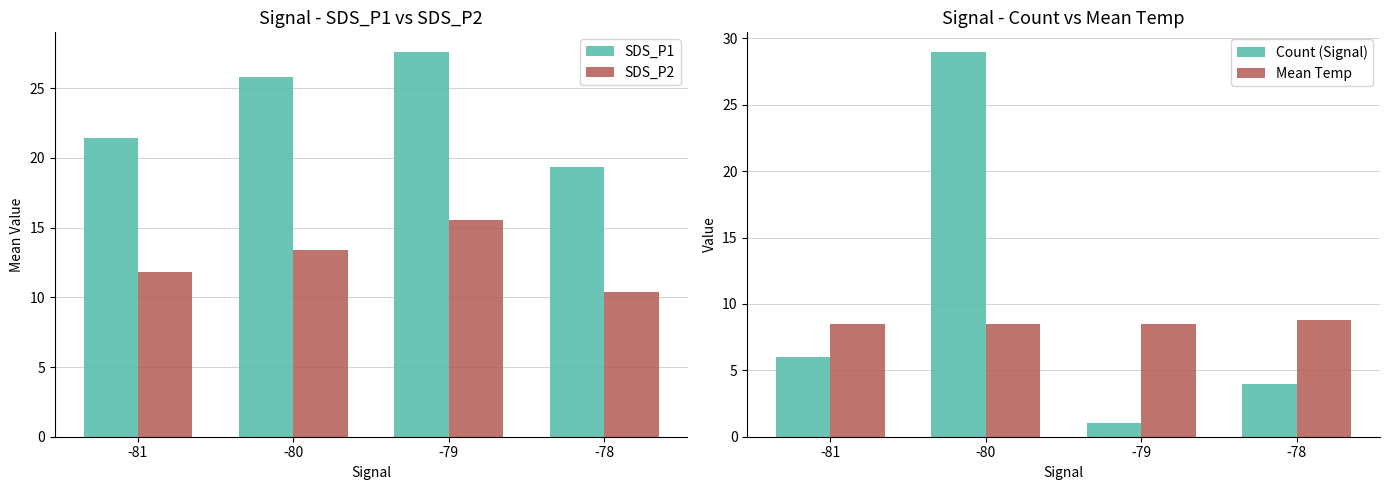

Which category has the highest value across all series?

-80